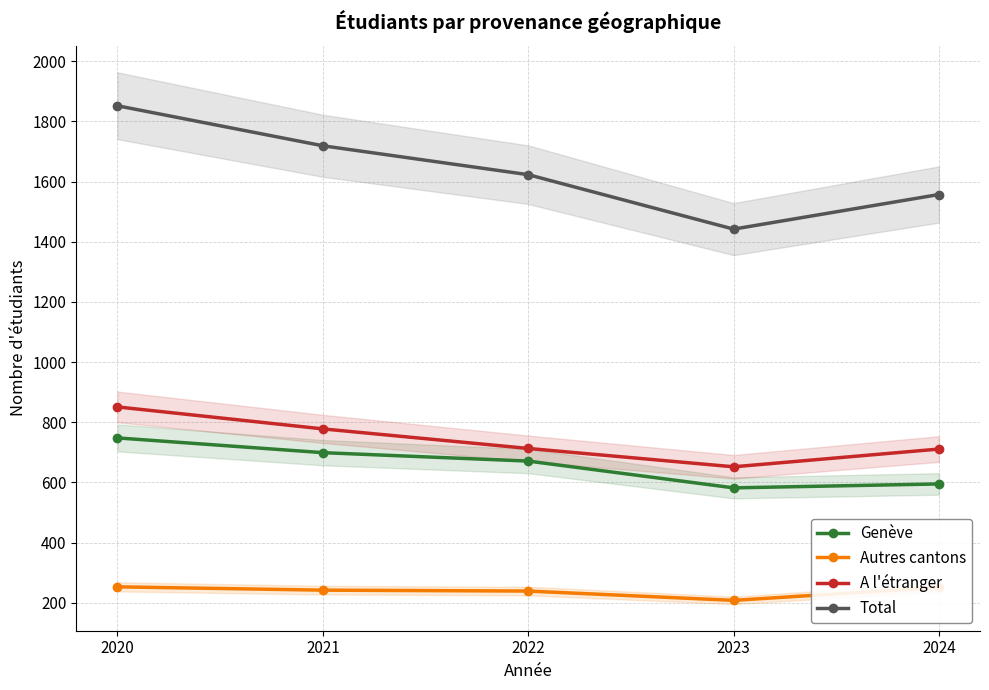

True or false: Genève and Total cross at least once.

False